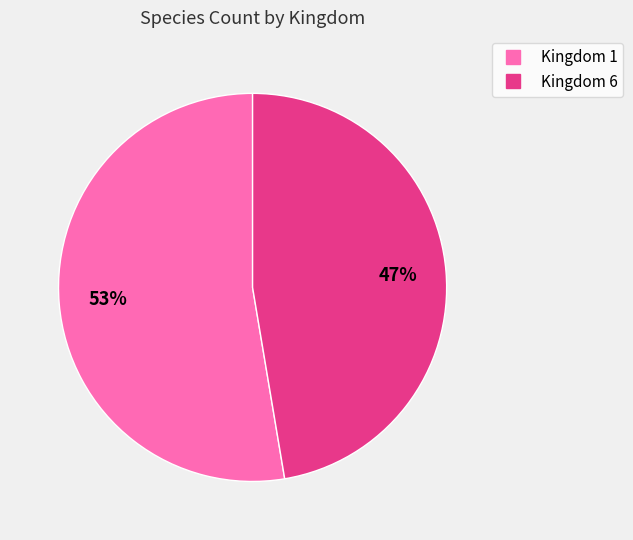

To the nearest percent, what is the average slice percentage?

50%